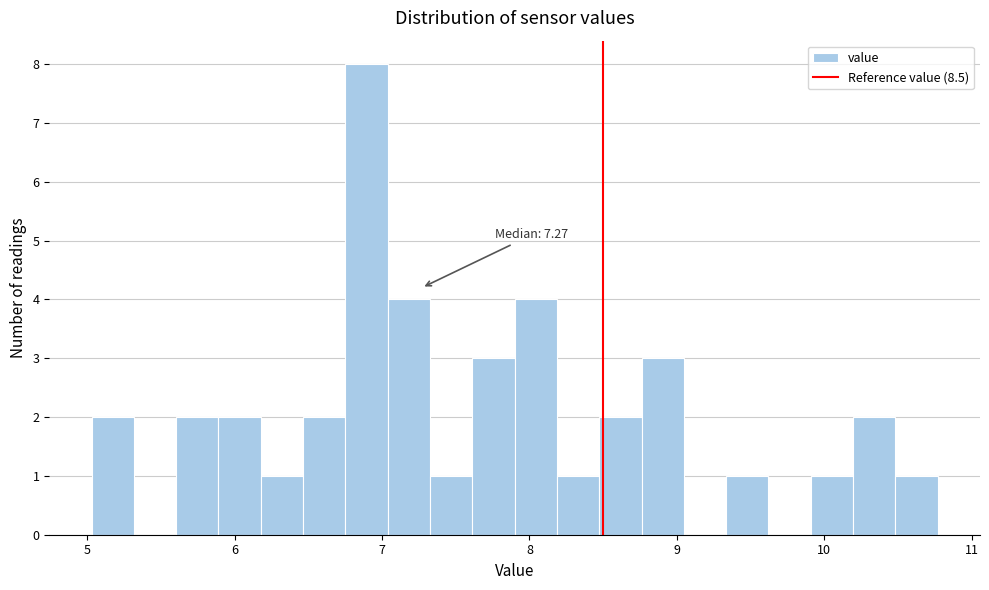

Read against the x-axis, roughly where is the centre of the tallest bar?

6.9